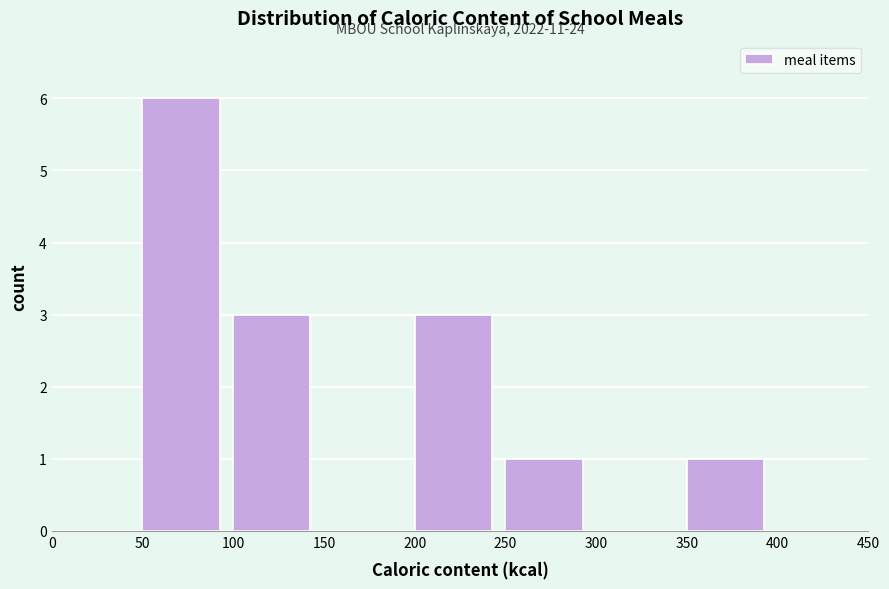

Which range on the x-axis has the tallest bar?

50 to 100